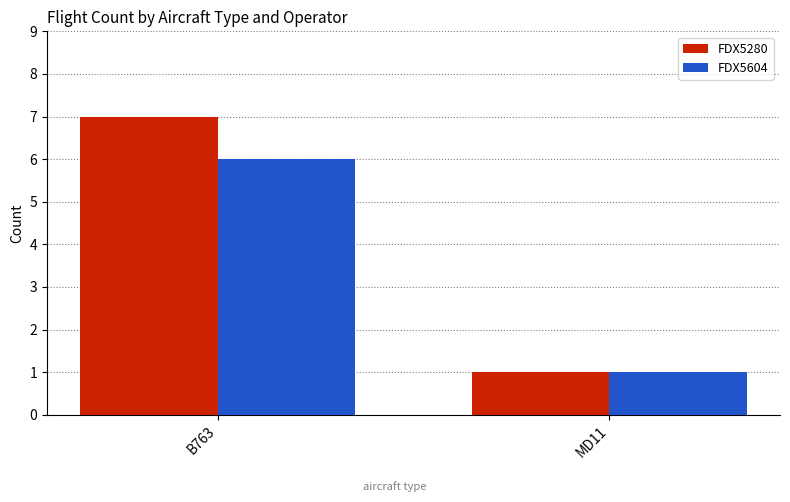

Is it true that FDX5604 equals 6 at B763?

True